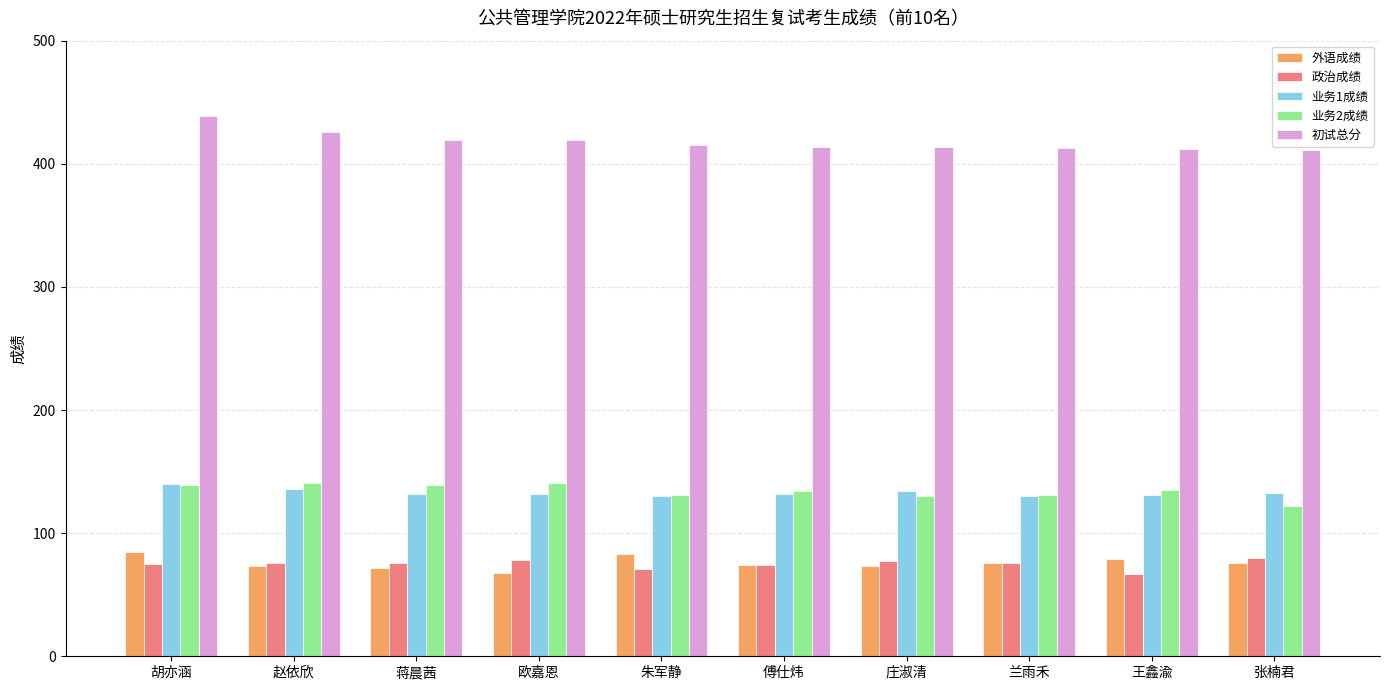

What is the label of the 4th bar from the left?

欧嘉恩